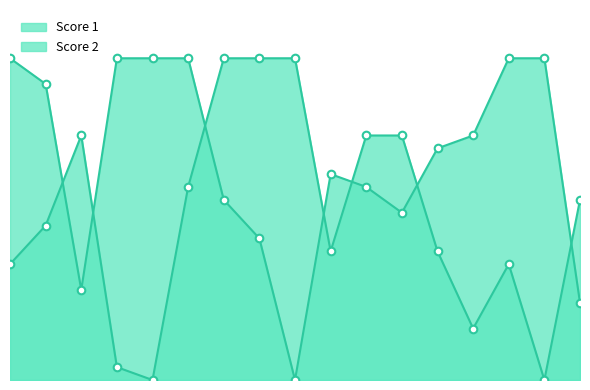

At which category is the sum across all series the highest?

6